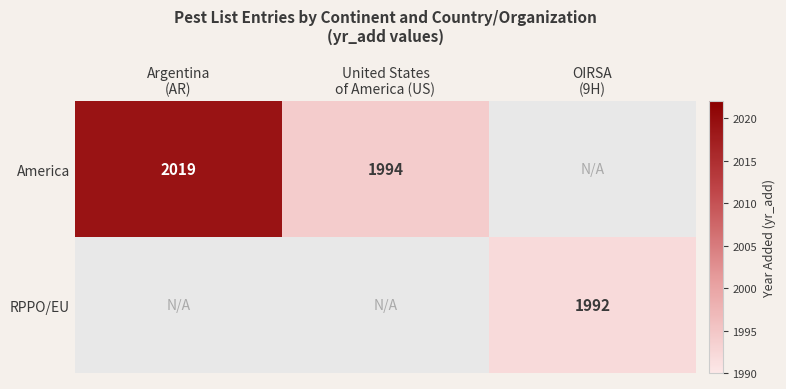

Rank the series by their maximum value, from highest to lowest.

America, RPPO/EU